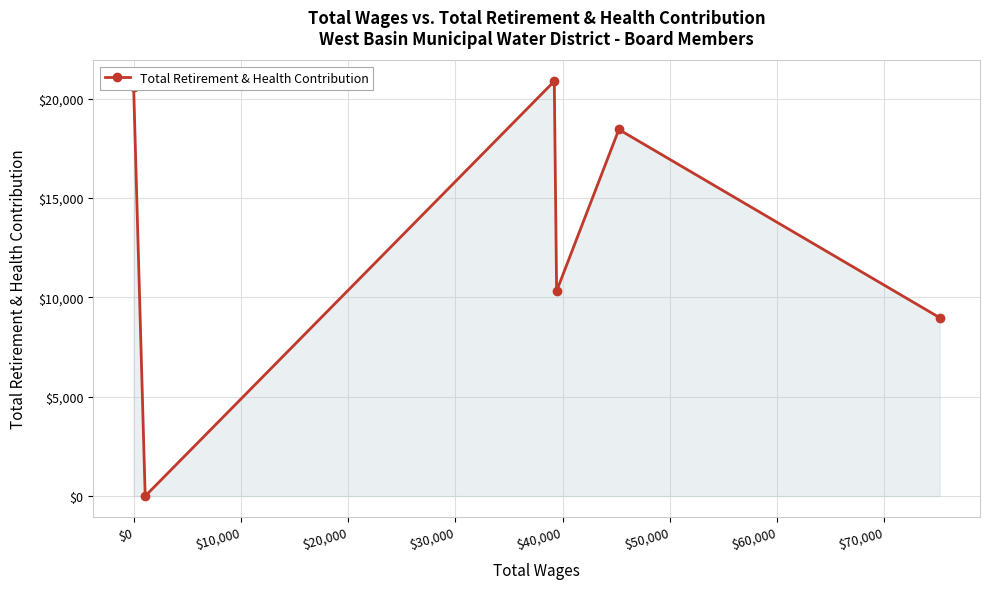

What is the difference between the second highest and second lowest values?

11623